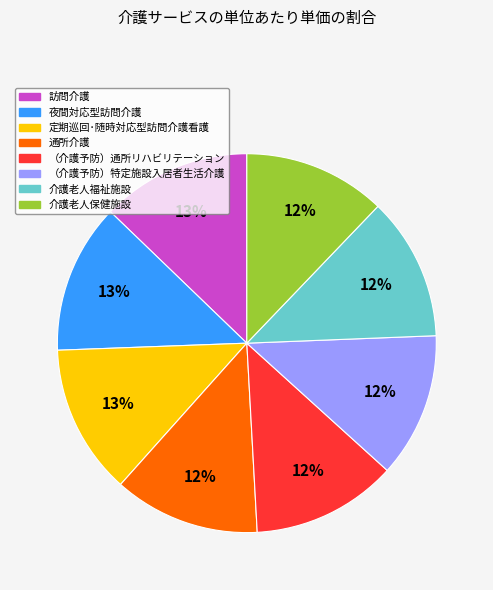

What is the ratio of the value at （介護予防）特定施設入居者生活介護 to the value at （介護予防）通所リハビリテーション?

1.0